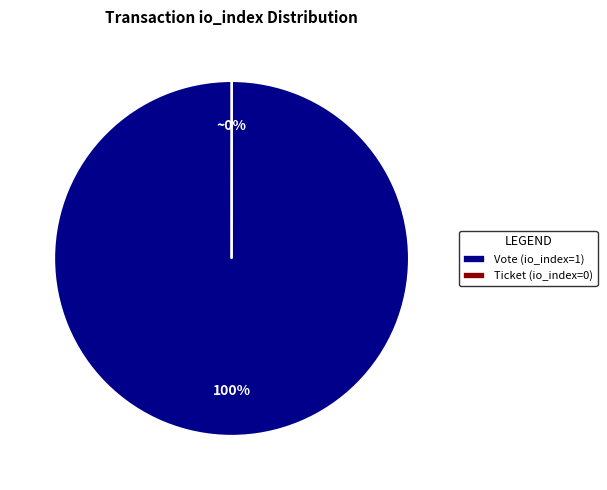

To the nearest percent, what is the difference between the largest and smallest slice percentages?

100%